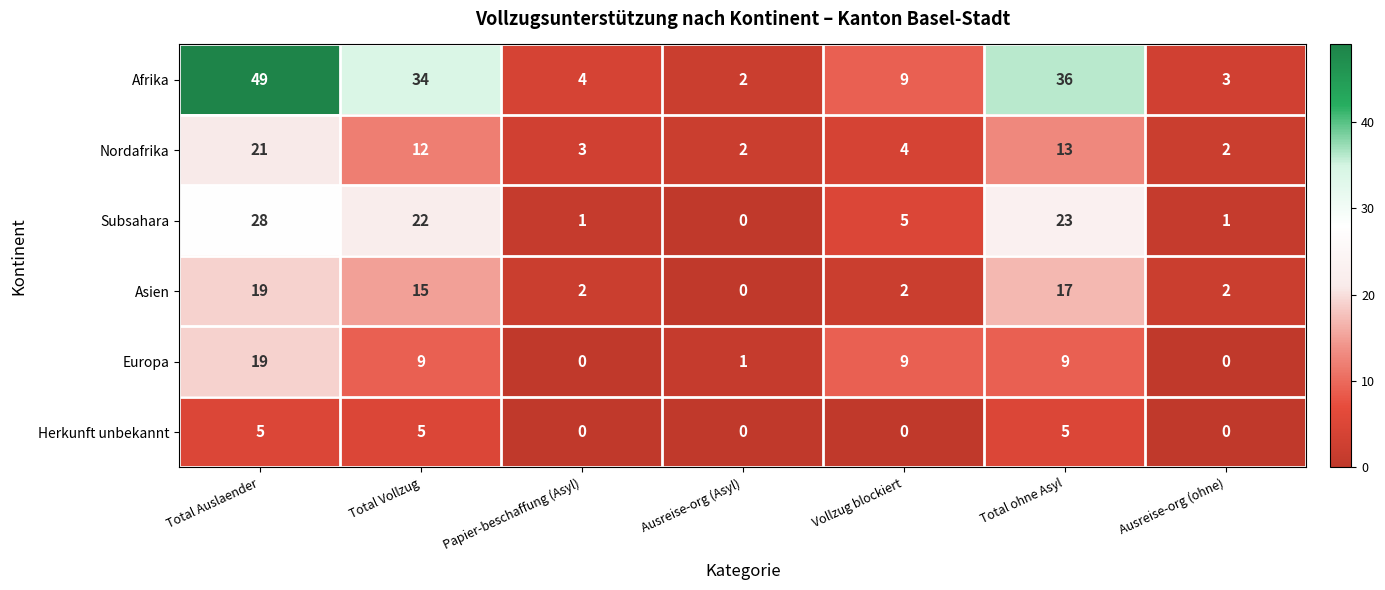

At which category is the sum across all series the highest?

Total Auslaender